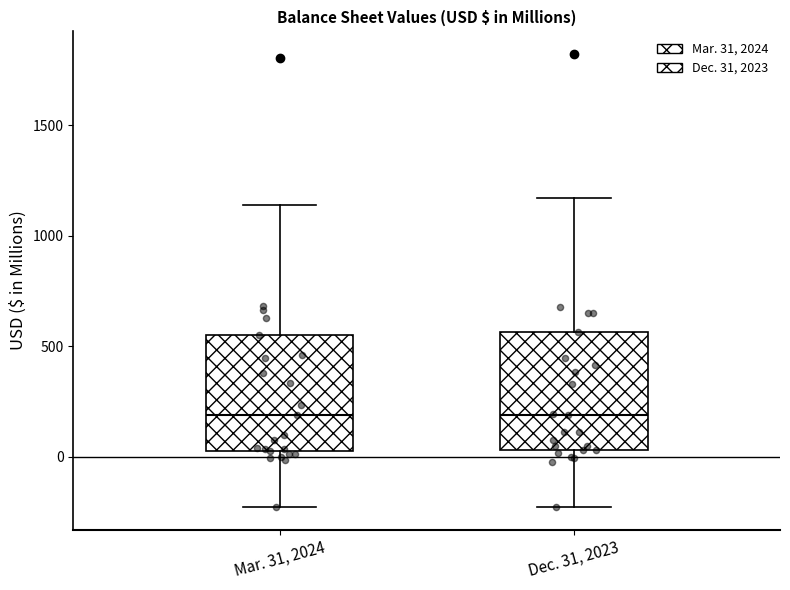

Reading left to right, read every box against the y-axis: the position of its median line, the range the box covers, and the ends of its whiskers. The values are not printed on the chart, so give them approximately, as read against the axis.

Mar. 31, 2024: median 200, box 50 to 550, whiskers -250 to 1150
Dec. 31, 2023: median 200, box 50 to 550, whiskers -250 to 1150